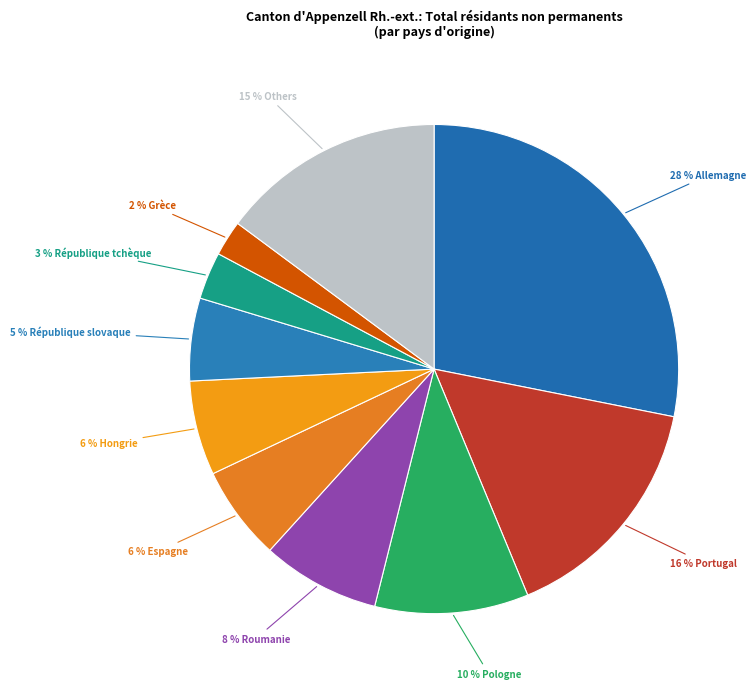

How many segments does this pie chart have?

10